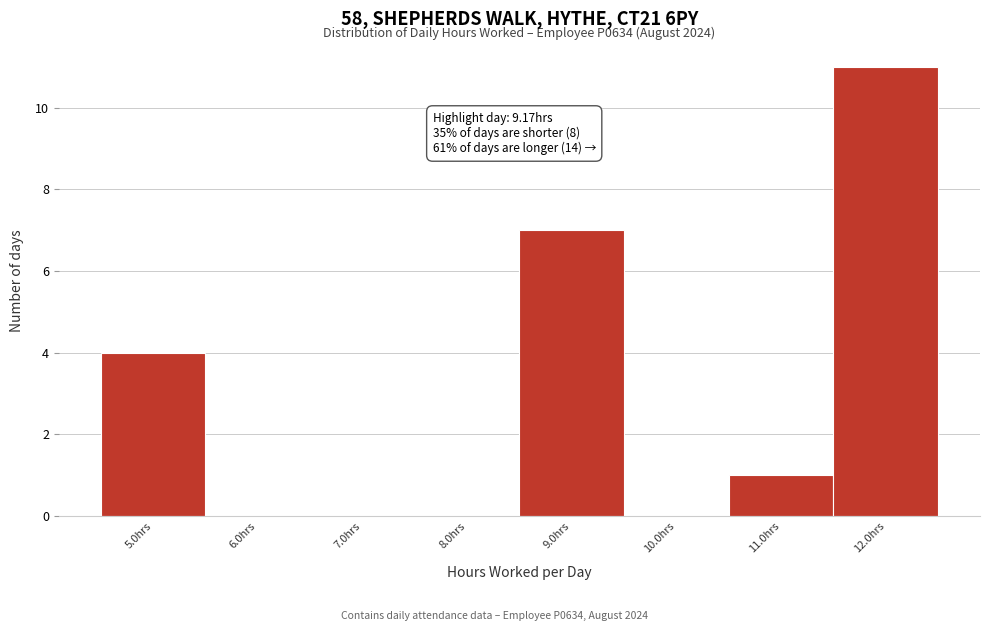

Which range on the x-axis has the tallest bar?

11.5 to 12.5